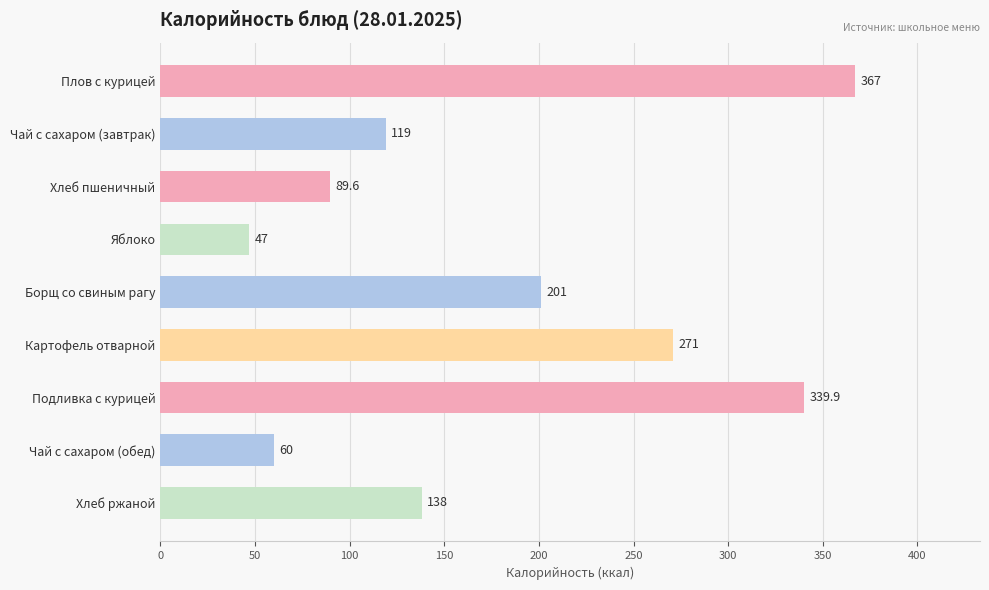

What is the ratio of the value at Борщ со свиным рагу to the value at Хлеб пшеничный?

2.2